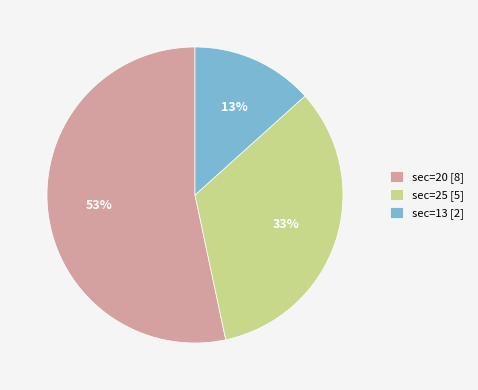

Is it true that sec=20 [8] is 53% of the pie?

True